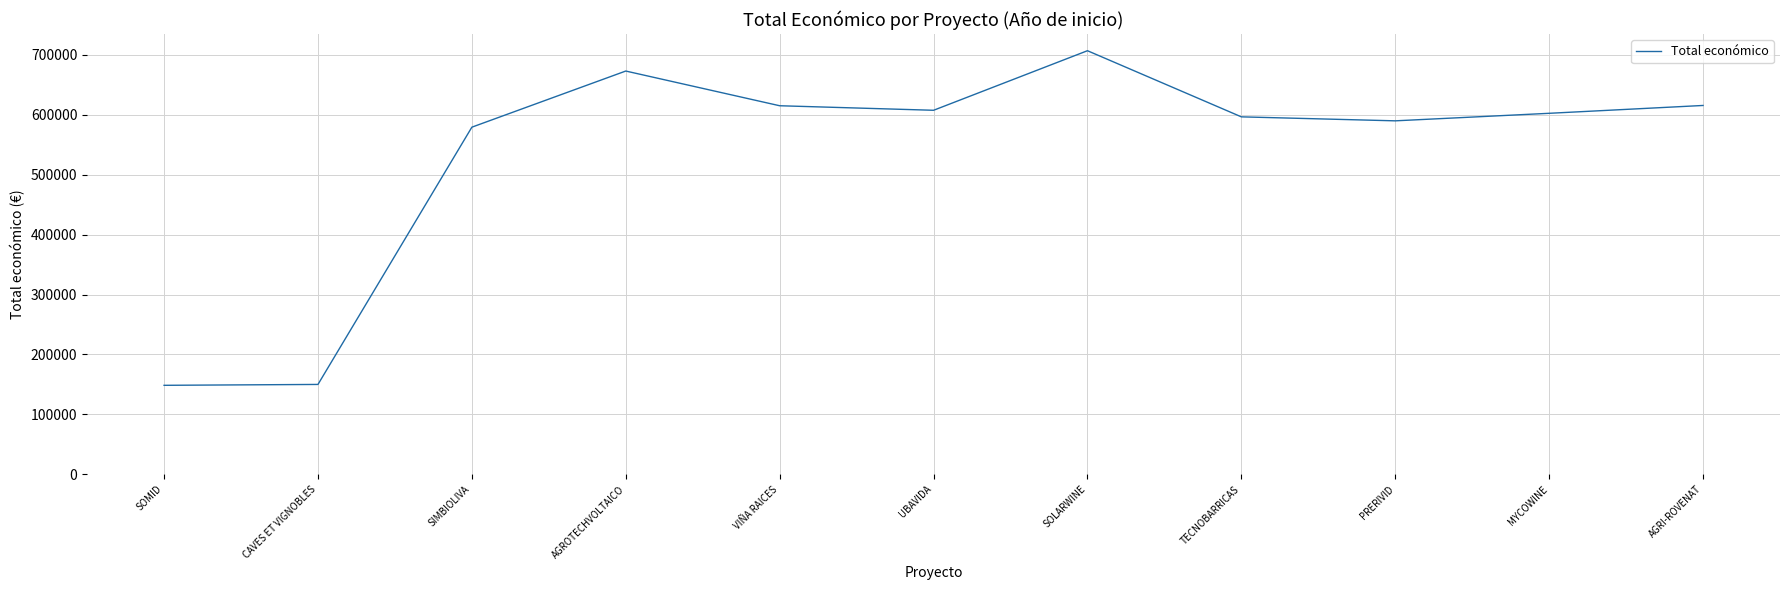

Is it true that the value at CAVES ET VIGNOBLES is 34421.1?

False